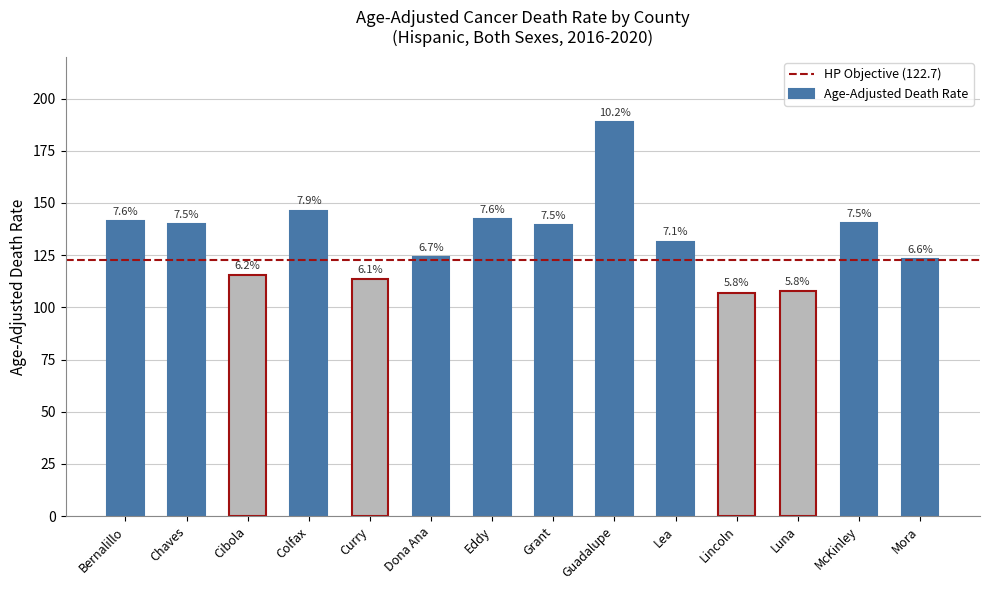

Does the chart contain any negative values?

No